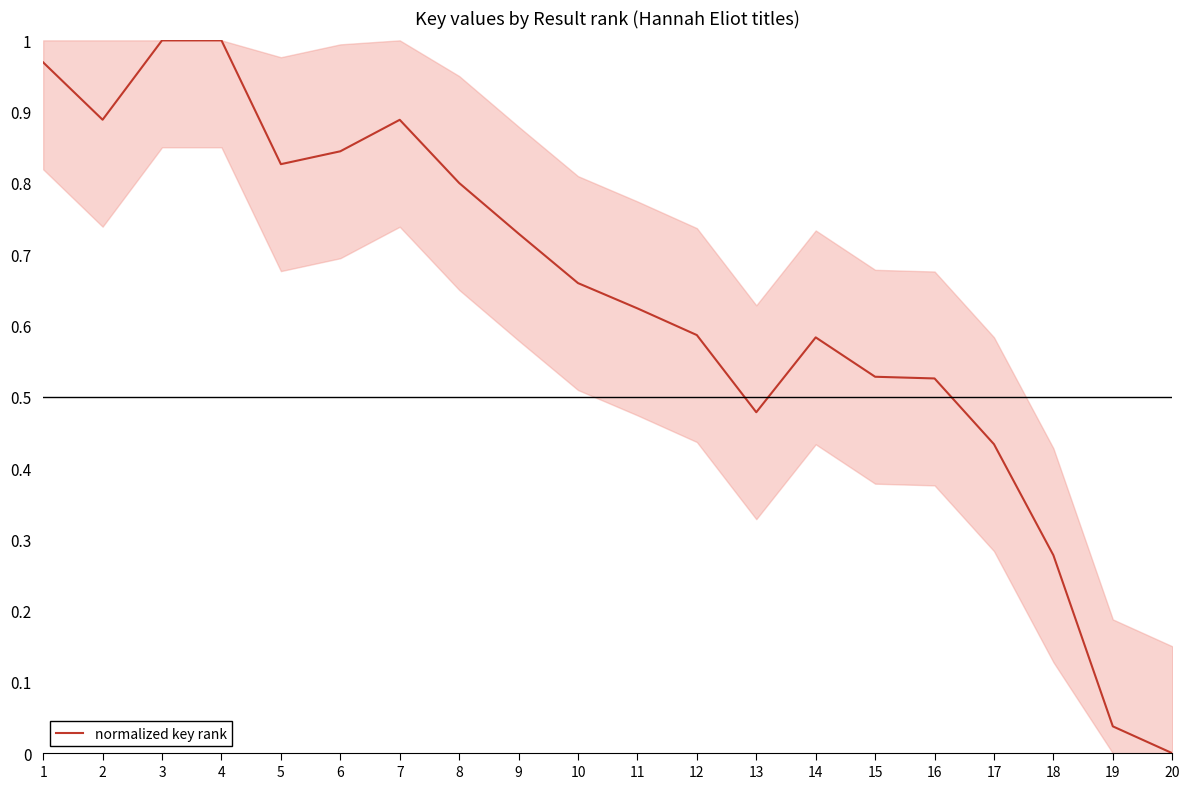

Count the number of values greater than 0.

19